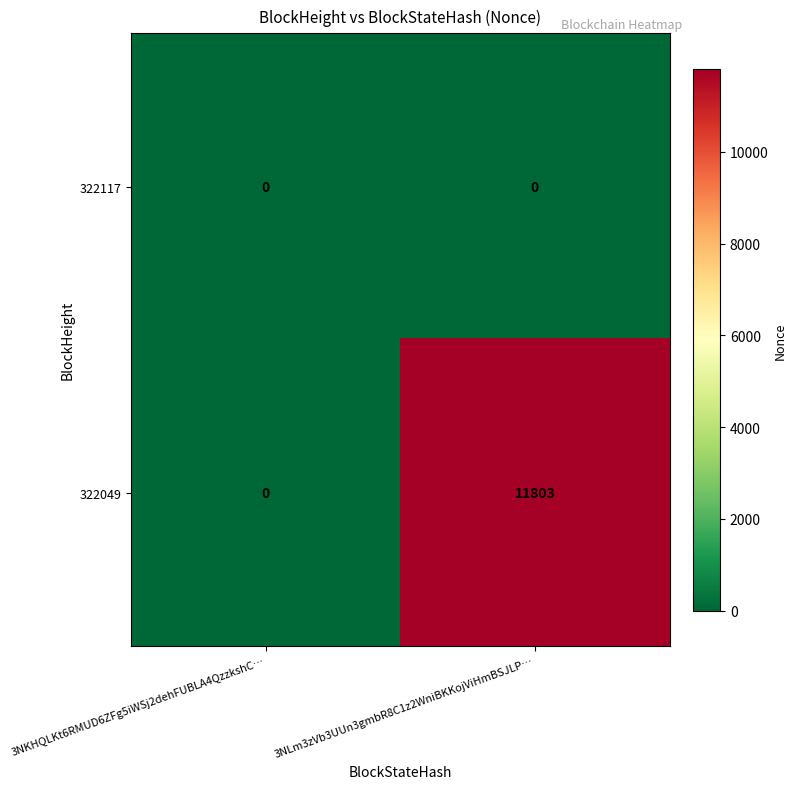

At 3NLm3zVb3UUn3gmbR8C1z2WniBKKojViHmBSJLP…, list the series in order from smallest to largest.

322117, 322049